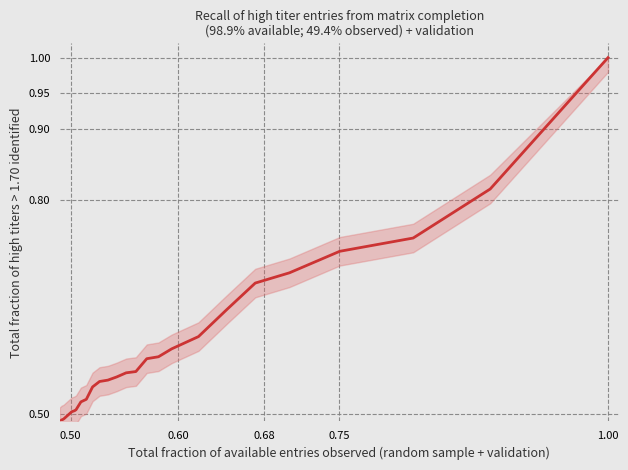

What is the greatest value displayed?

1.0